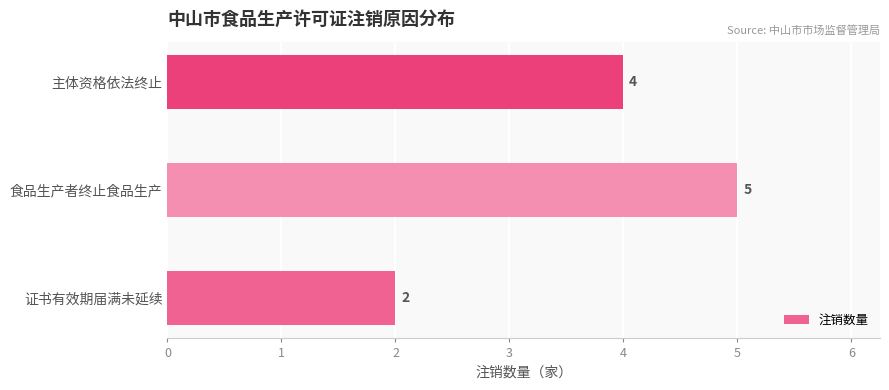

Which label corresponds to the largest value in the chart?

食品生产者终止食品生产